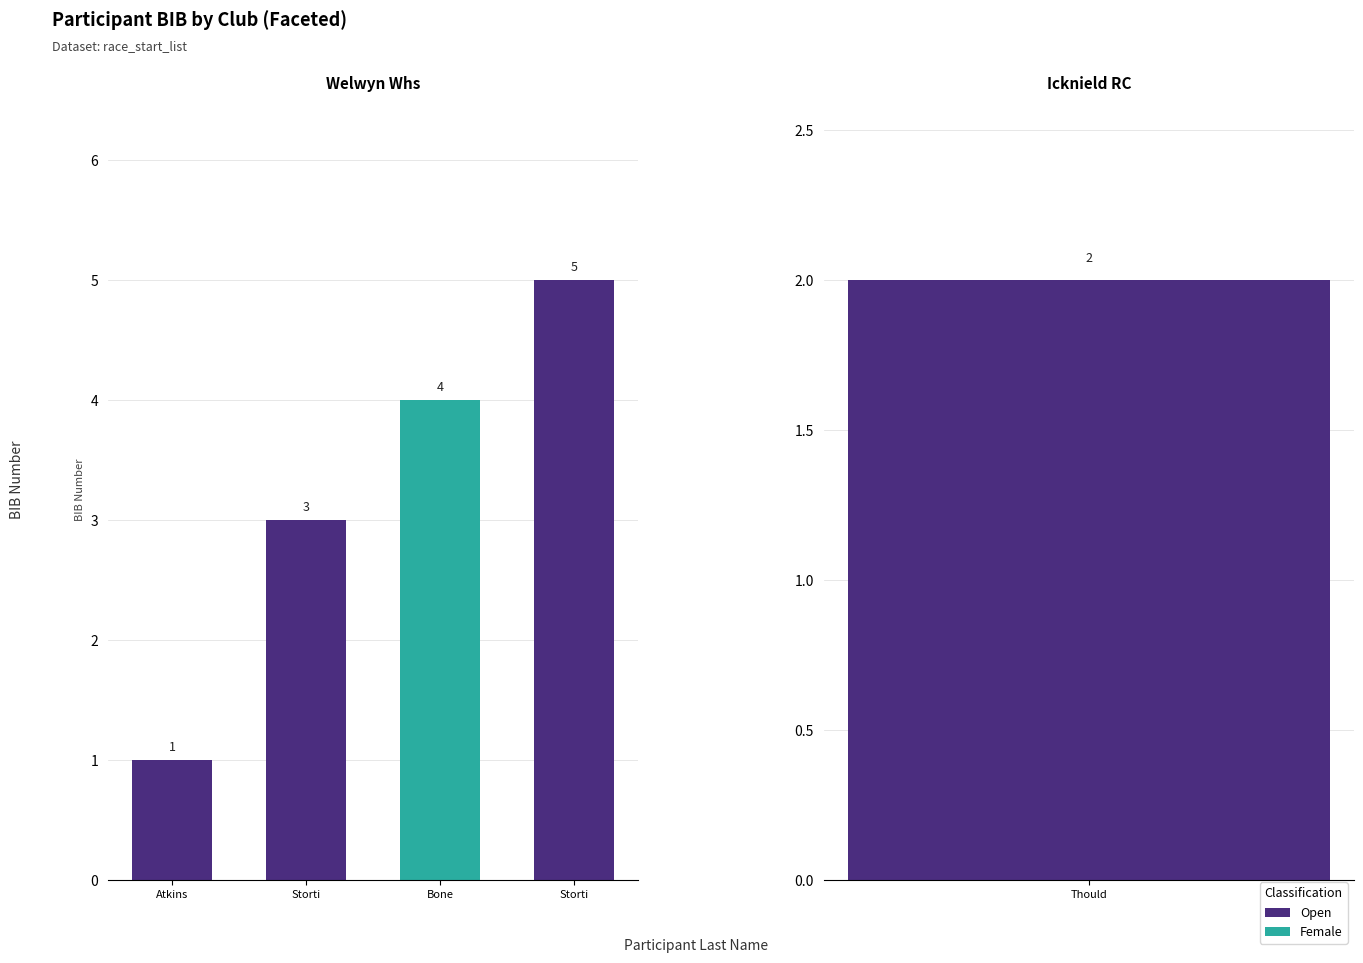

What is the smallest value displayed?

1